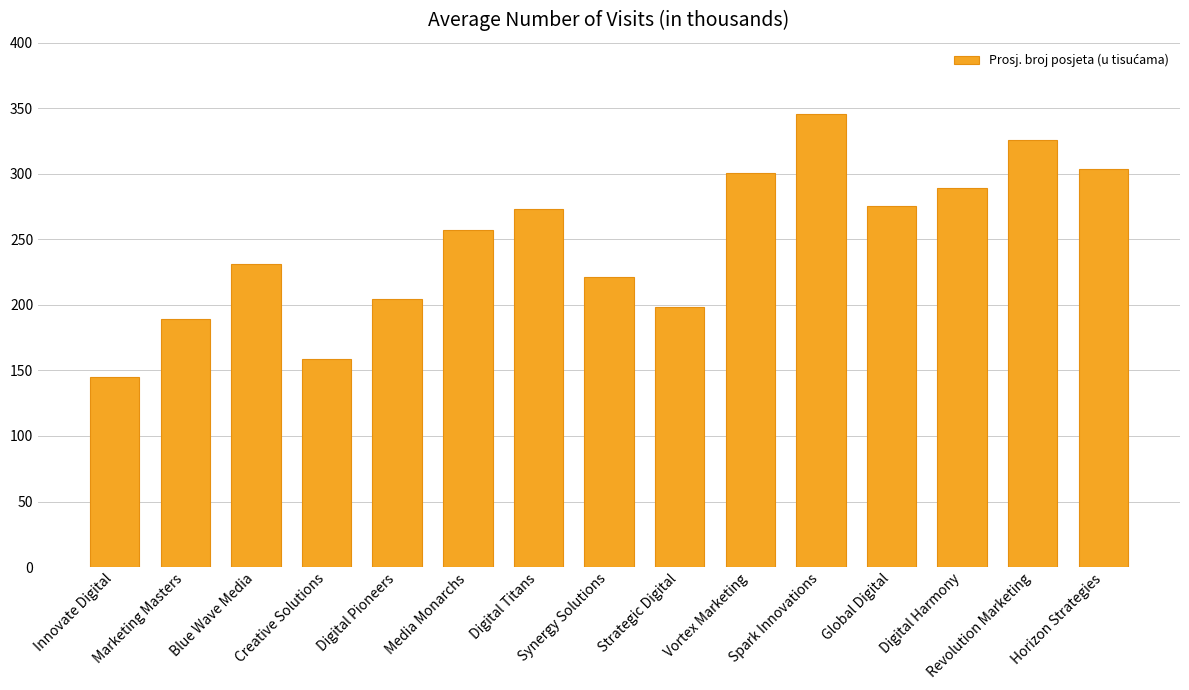

What is the smallest value displayed?

145.0